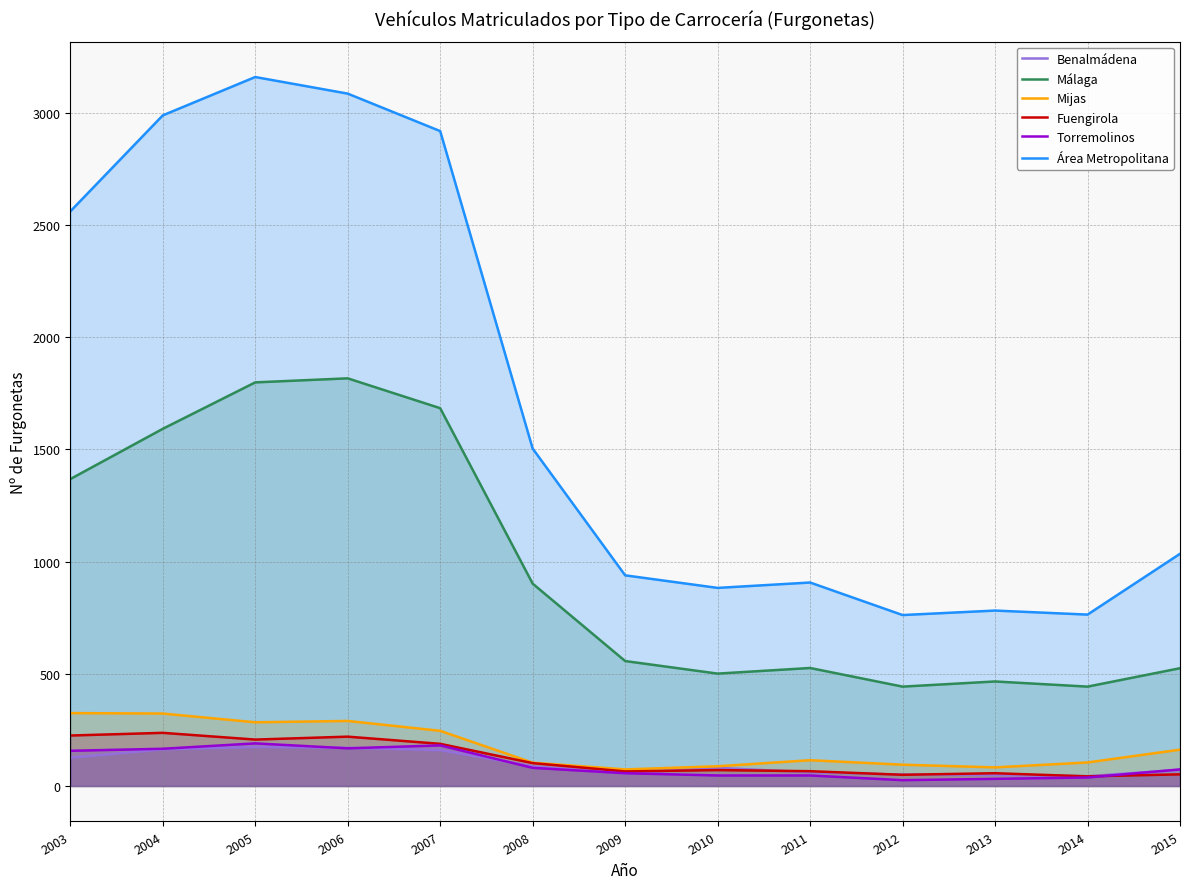

True or false: Mijas has a value of 105 at 2014.

True